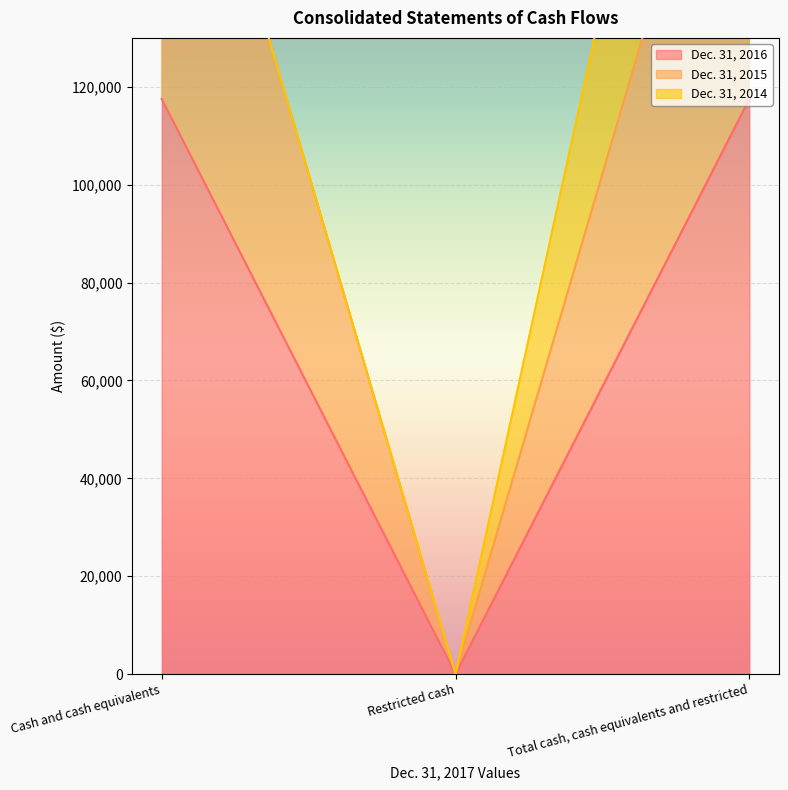

Count the Dec. 31, 2016 values in the range 0 to 117547.

3